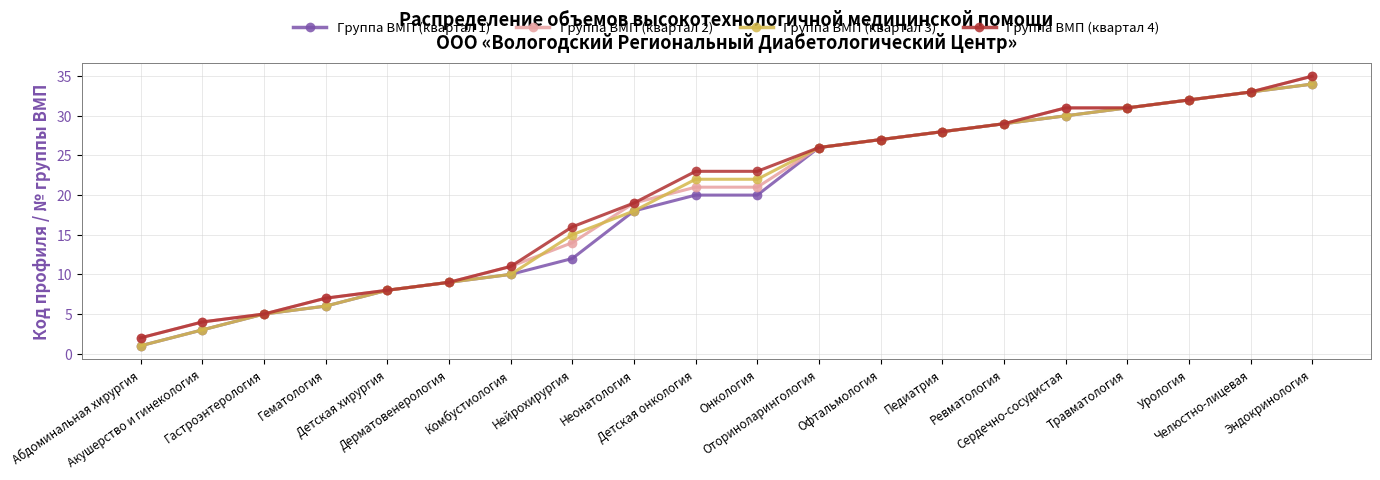

At which category is the sum across all series the highest?

Эндокринология